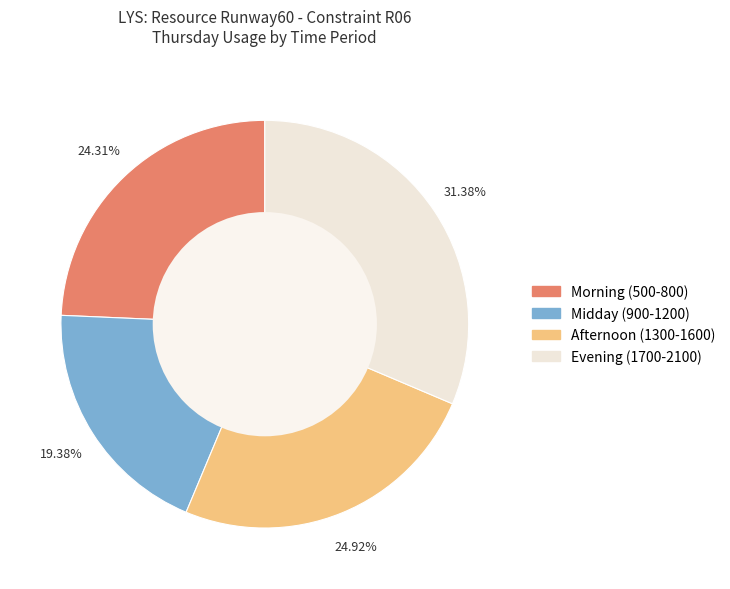

Does any single category account for the majority?

No